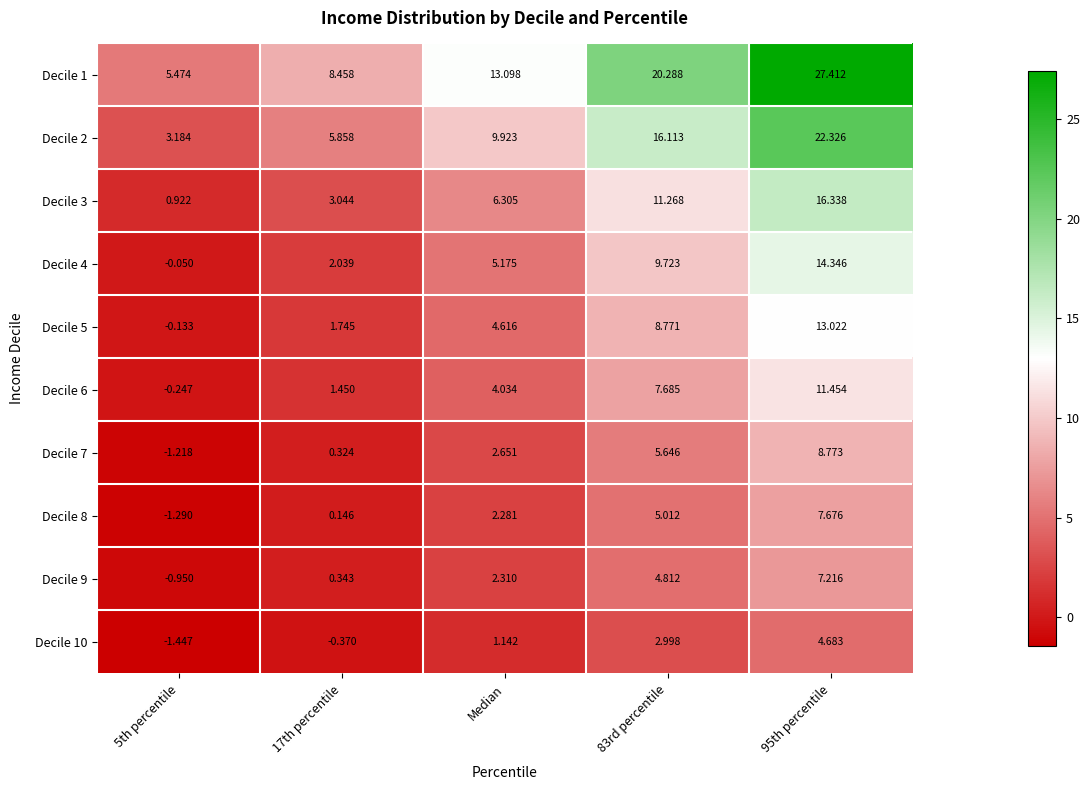

Rank the series by their maximum value, from highest to lowest.

Decile 1, Decile 2, Decile 3, Decile 4, Decile 5, Decile 6, Decile 7, Decile 8, Decile 9, Decile 10